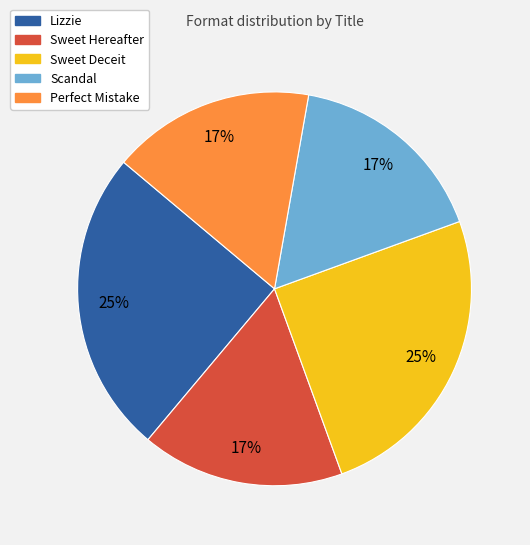

Do Sweet Deceit and Sweet Hereafter together represent more than half of the pie?

No